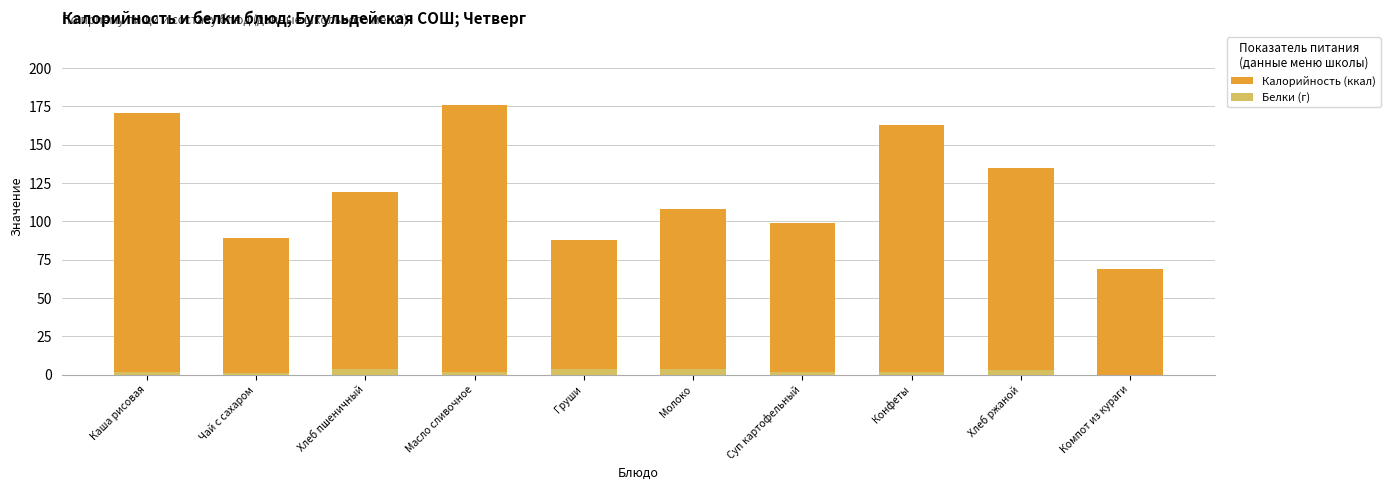

Reading left to right, extract all data points from this chart.

Калорийность (ккал): 171	89	119	176	88	108	99	163	135	69
Белки (г): 2	1	4	2	4	4	2	2	3	0